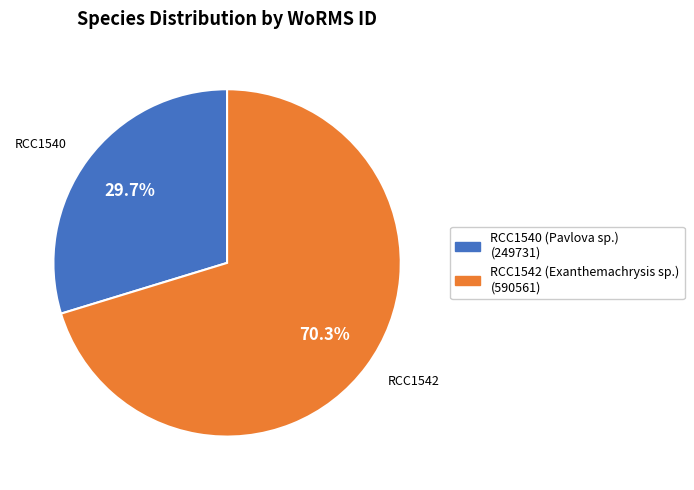

Rank the categories by value from lowest to highest.

RCC1540, RCC1542